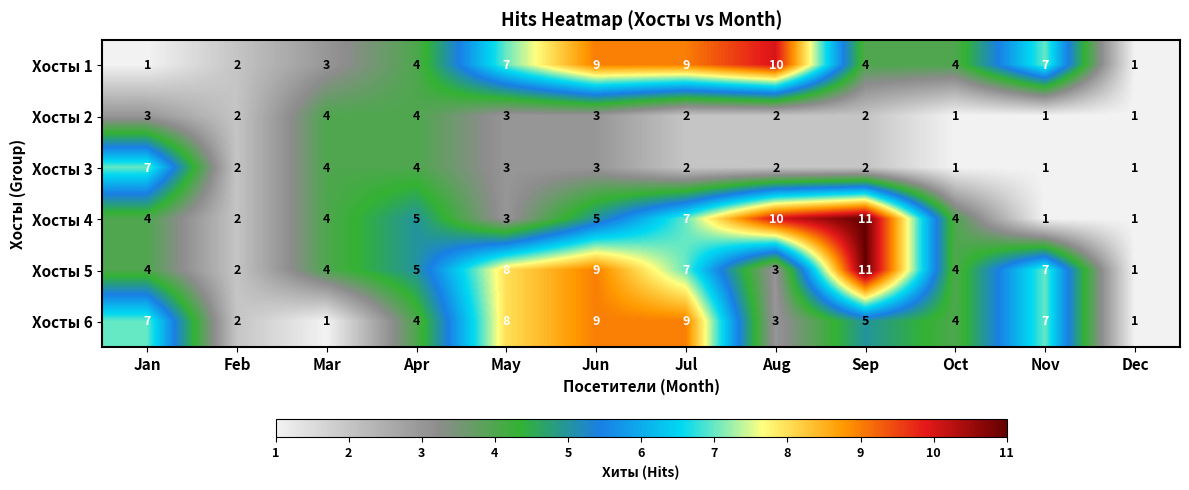

Between Sep and Nov, which series saw the biggest shift?

Хосты 4